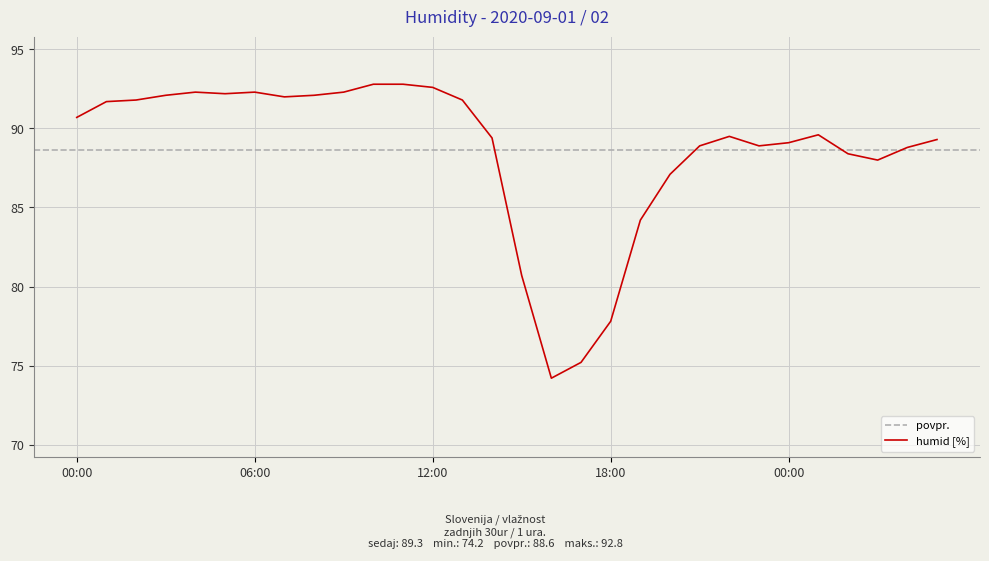

What is the maximum value shown in the chart?

92.8